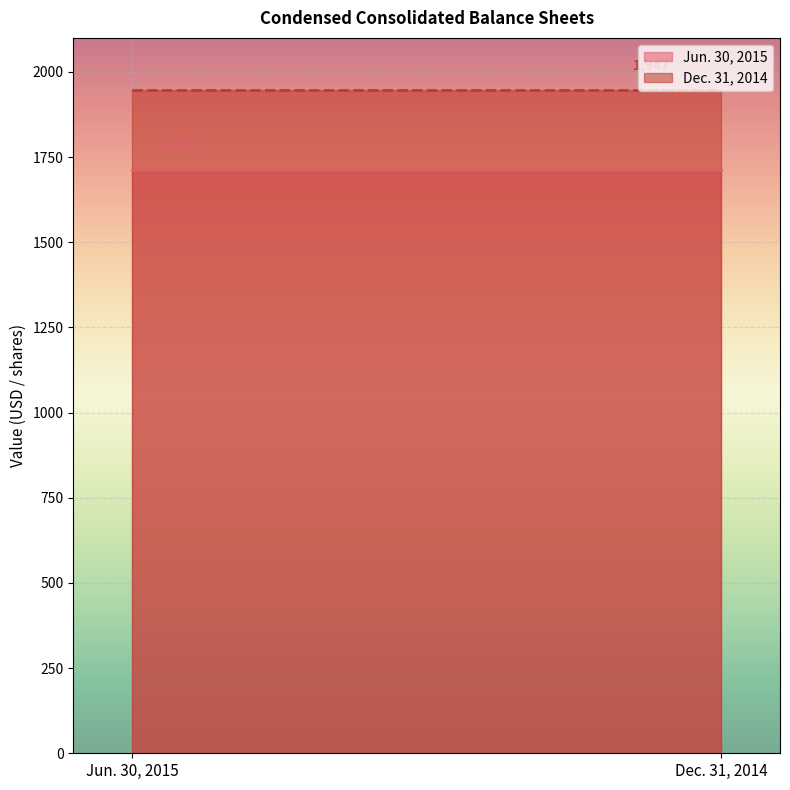

What is the total value across all series at Dec. 31, 2014?

3660